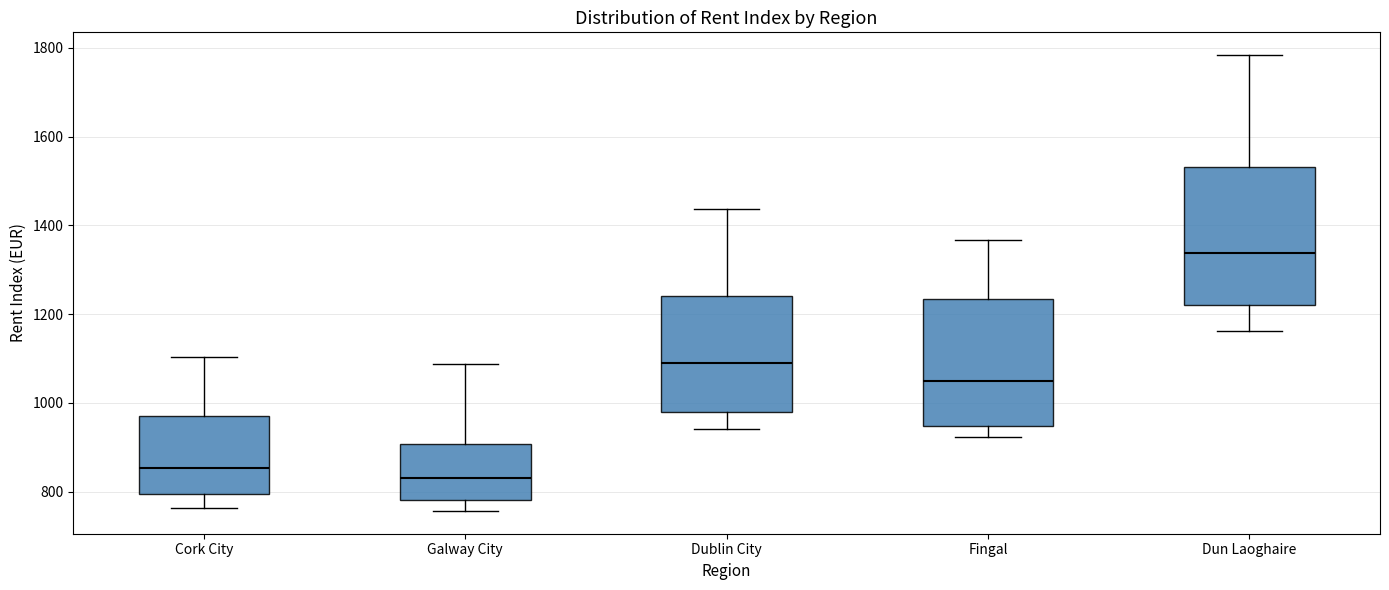

Comparing the boxes themselves (not the whiskers), which one is the tallest?

Dun Laoghaire